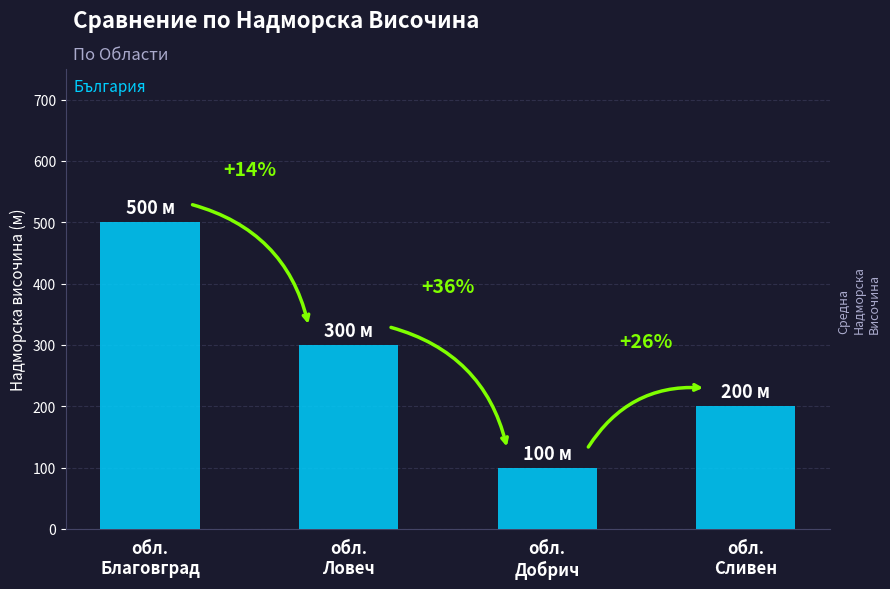

What is the difference between the values at обл.
Благовград and обл.
Ловеч?

200